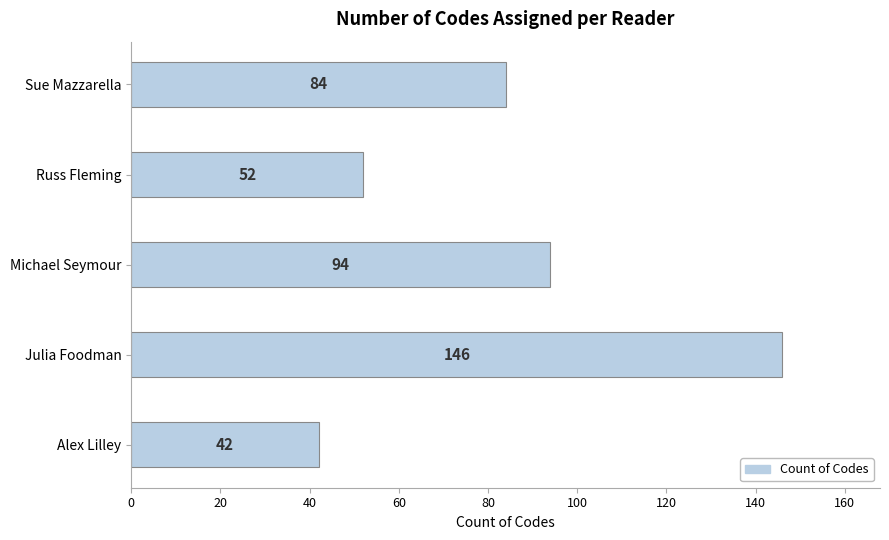

The chart shows a value of 60 at Alex Lilley. True or false?

False